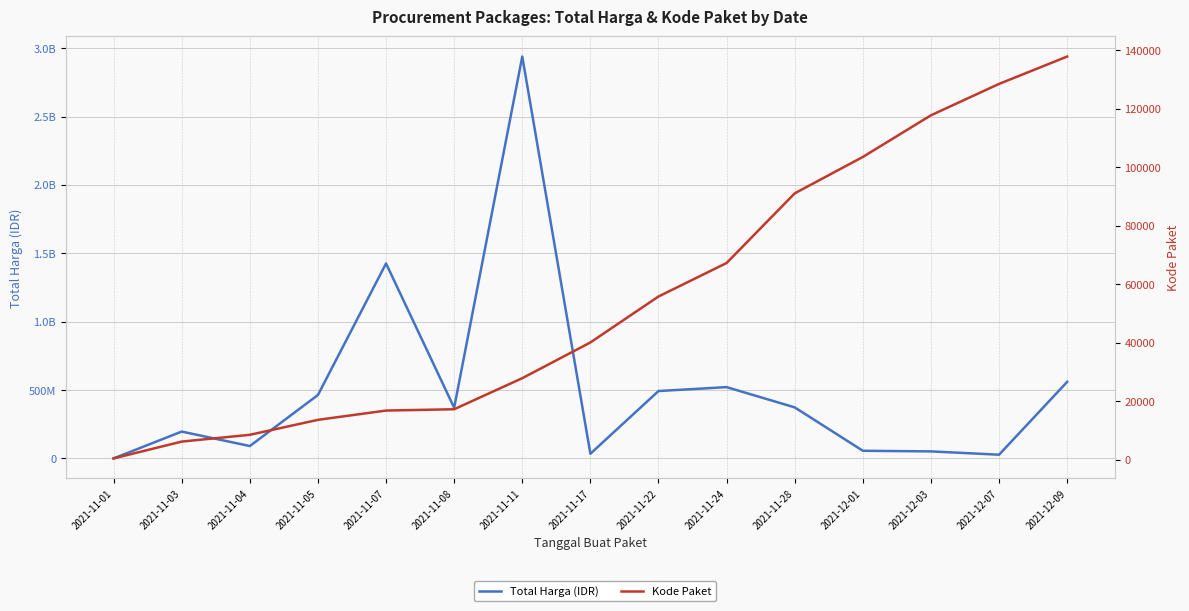

Reading right to left, extract all data points from this chart.

Total Harga (IDR): 2021-12-09=559971000	2021-12-07=27412000	2021-12-03=51601000	2021-12-01=56152800	2021-11-28=373404000	2021-11-24=521459200	2021-11-22=493000000	2021-11-17=34292000	2021-11-11=2939003240	2021-11-08=370566300	2021-11-07=1425867900	2021-11-05=464002100	2021-11-04=90672075	2021-11-03=196505270	2021-11-01=333600
Kode Paket: 2021-12-09=137876	2021-12-07=128516	2021-12-03=117783	2021-12-01=103541	2021-11-28=91101	2021-11-24=67279	2021-11-22=55826	2021-11-17=40112	2021-11-11=27891	2021-11-08=17272	2021-11-07=16823	2021-11-05=13652	2021-11-04=8530	2021-11-03=6214	2021-11-01=464